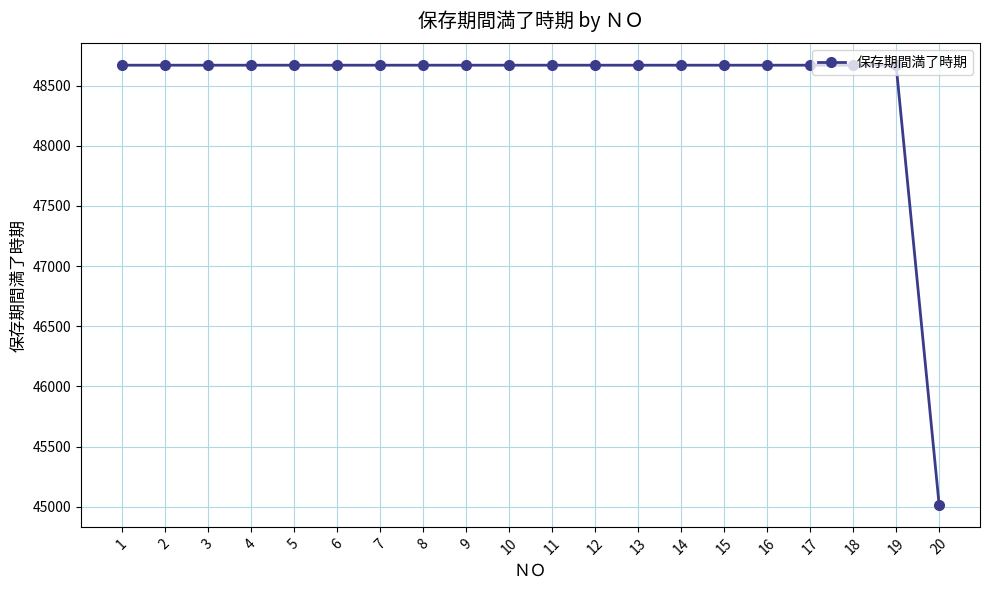

How many lines are shown in the chart?

1